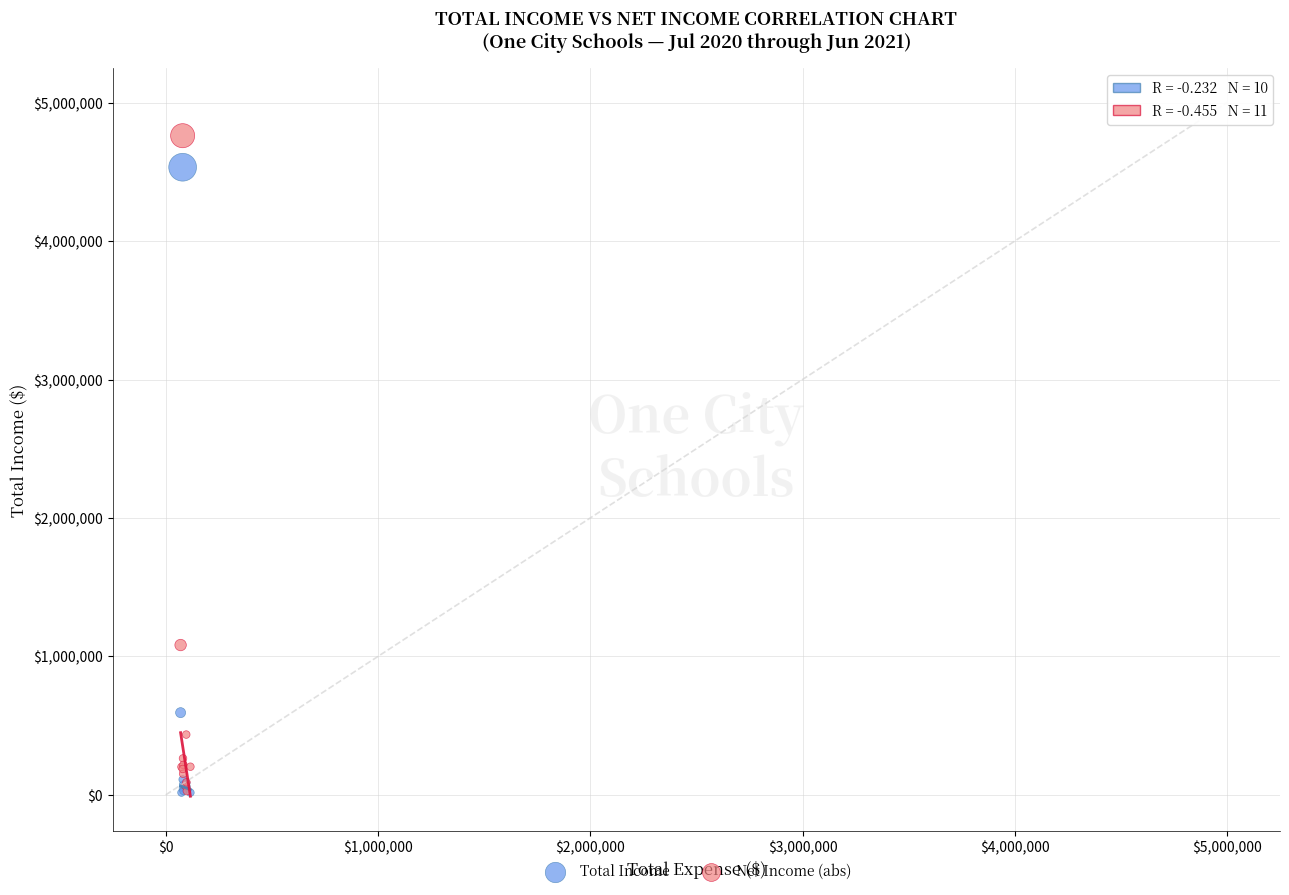

Which series contains the highest Y value?

Net Income (abs)